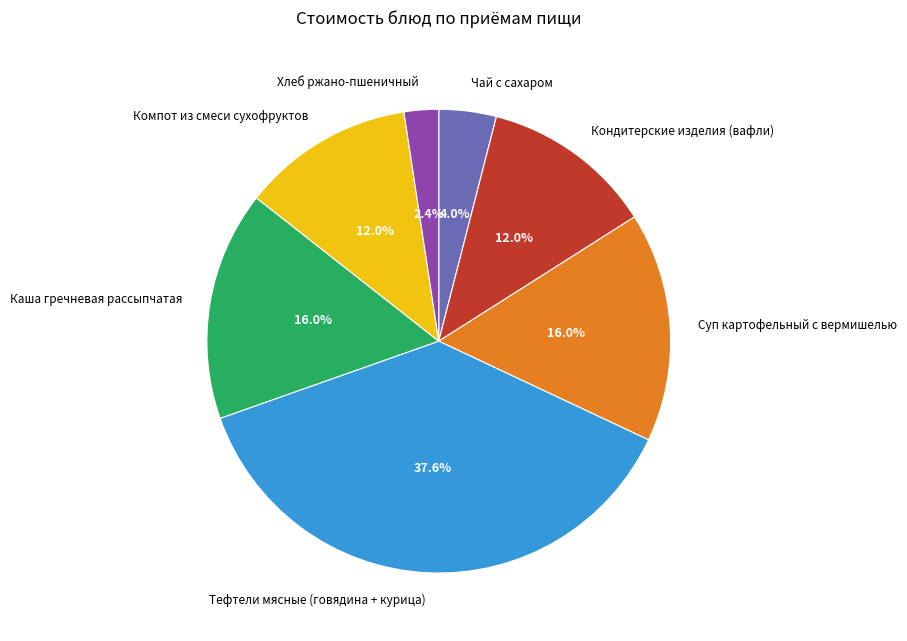

Does any single category account for the majority?

No